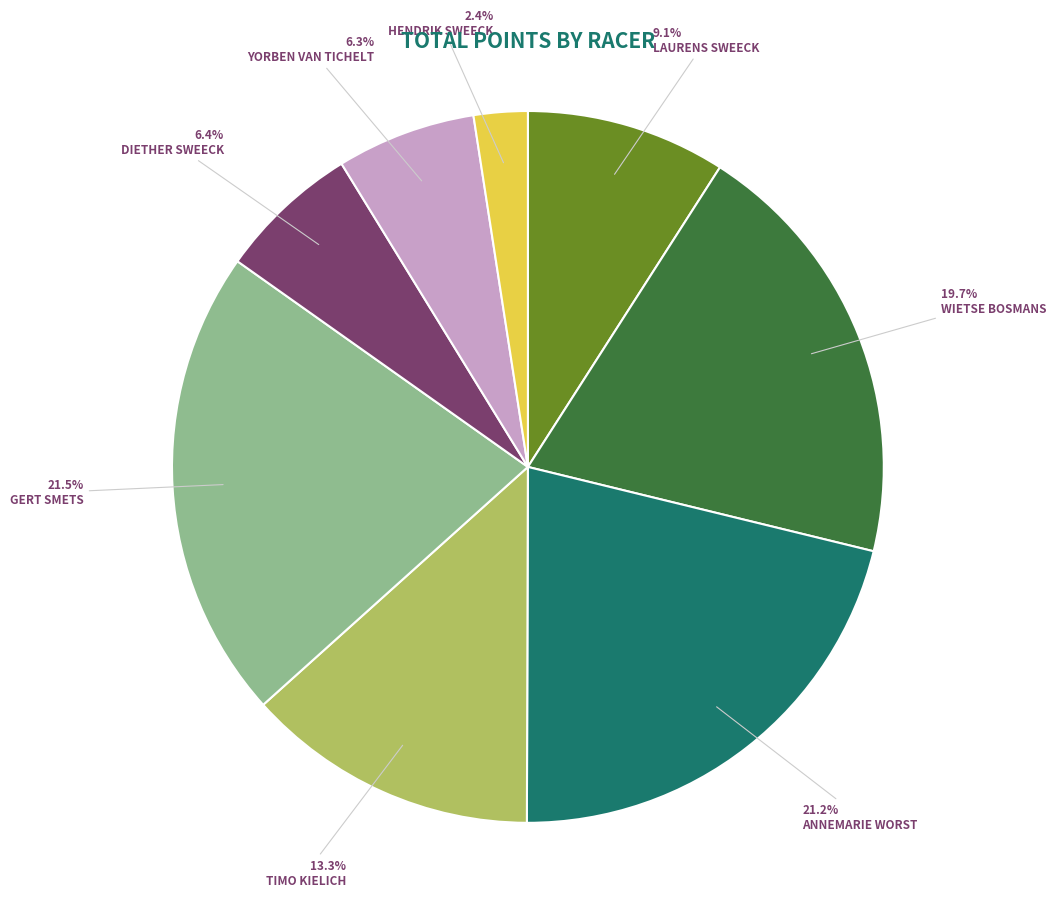

Does any single category account for the majority?

No